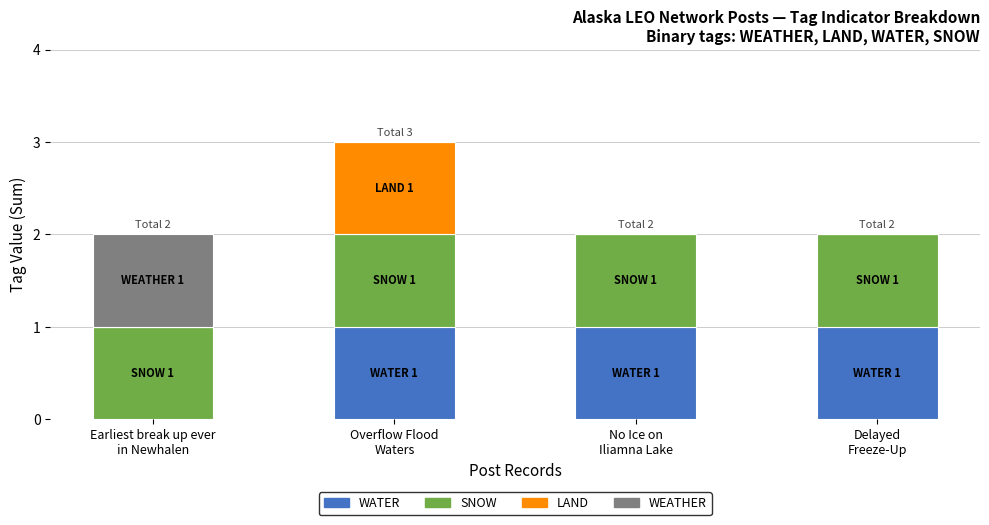

What is the total value across all series at Earliest break up ever
in Newhalen?

2